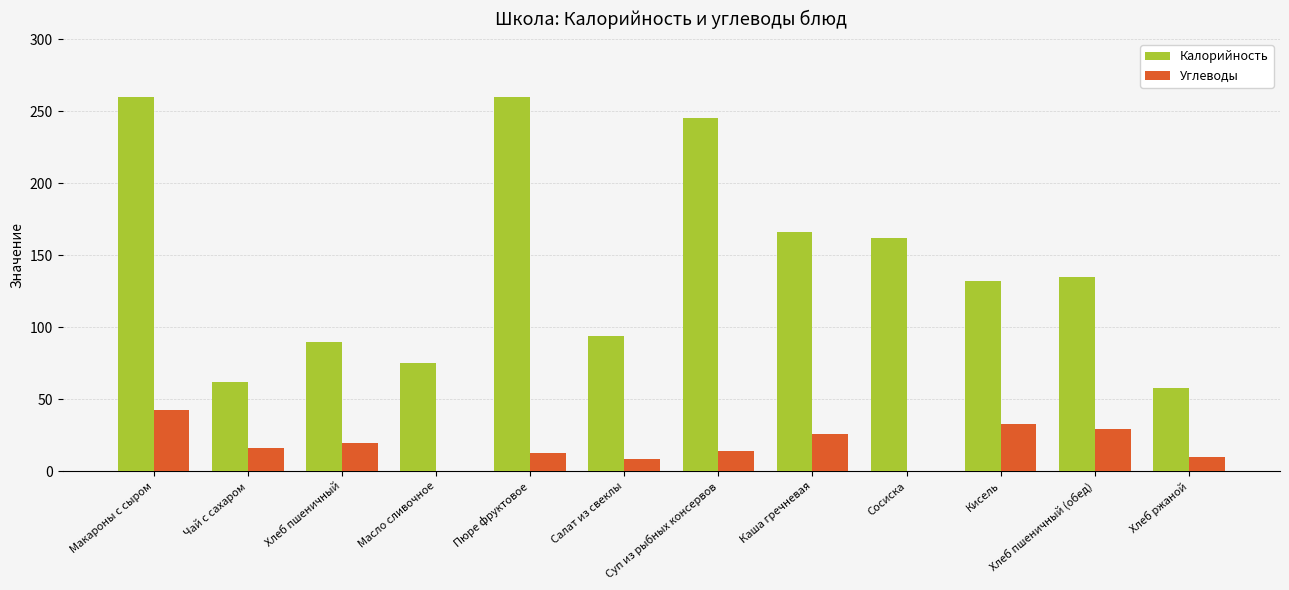

What is the approximate value of Калорийность at Кисель?

132.0